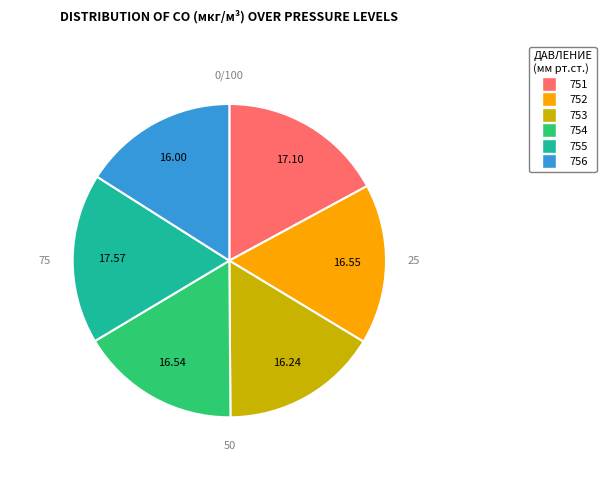

Do 752 and 755 together represent more than half of the pie?

No